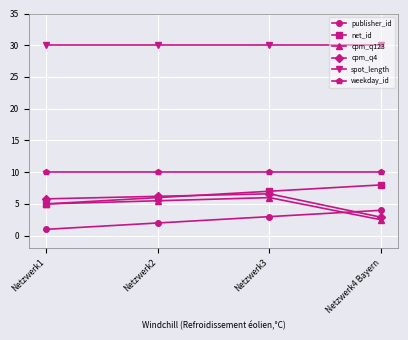

Reading left to right, extract all data points from this chart.

publisher_id: 1.0	2.0	3.0	4.0
net_id: 5.0	6.0	7.0	8.0
cpm_q123: 5.0	5.5	6.0	2.5
cpm_q4: 5.8	6.2	6.6	2.9
spot_length: 30.0	30.0	30.0	30.0
weekday_id: 10.0	10.0	10.0	10.0